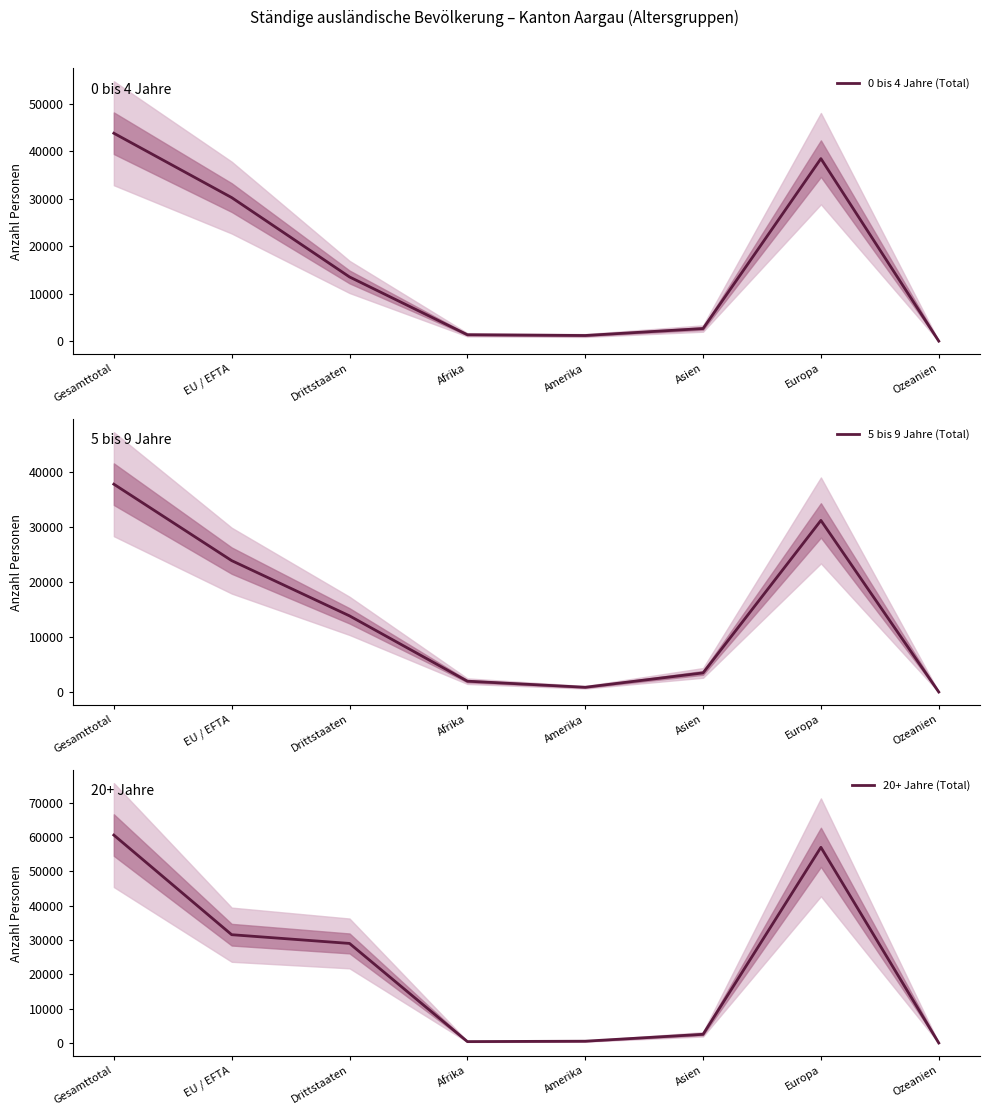

Rank the series by their maximum value, from lowest to highest.

5 bis 9 Jahre (Total), 0 bis 4 Jahre (Total), 20+ Jahre (Total)